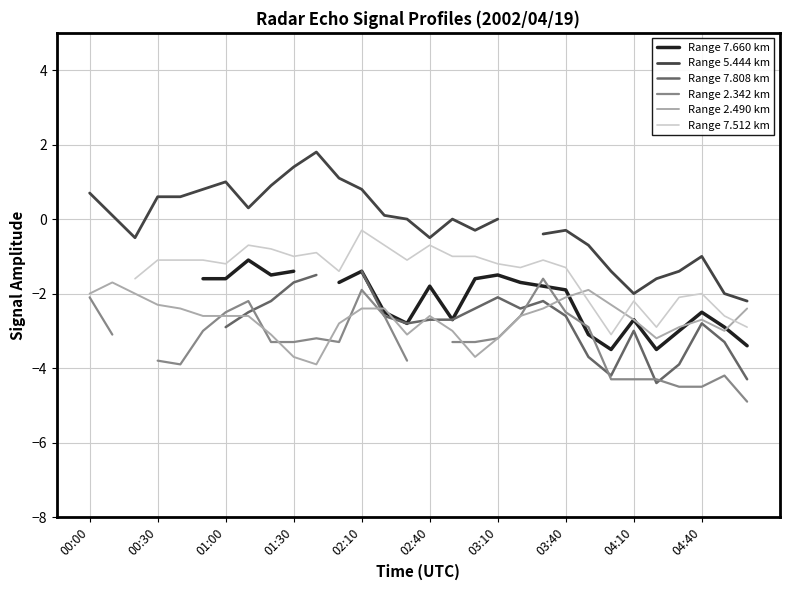

What is the highest value of the Range 2.490 km series?

-1.7